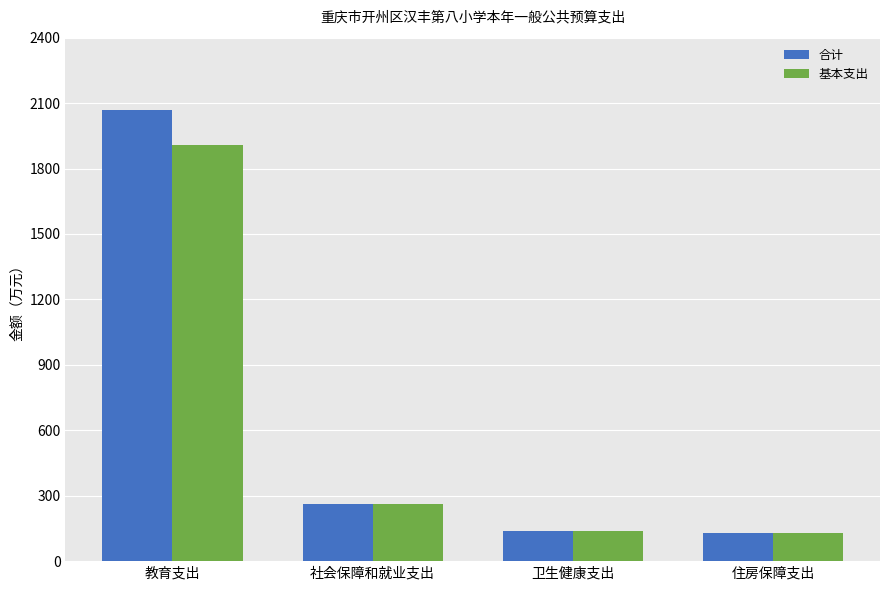

Rank the series at 教育支出 from lowest to highest value.

基本支出, 合计